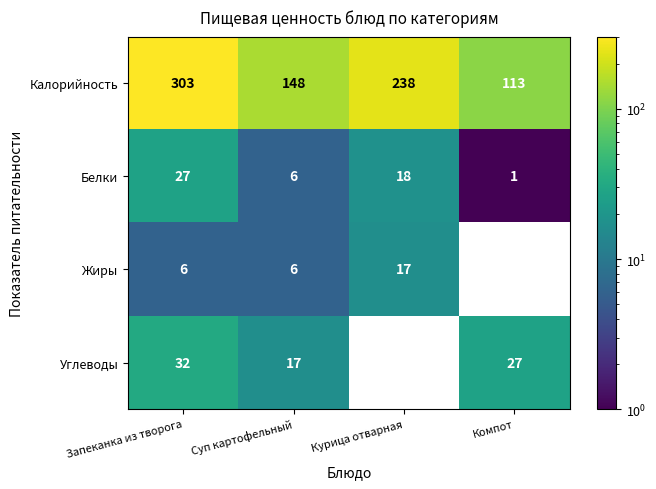

What is the difference between the maximum and second lowest values in the Жиры series?

11